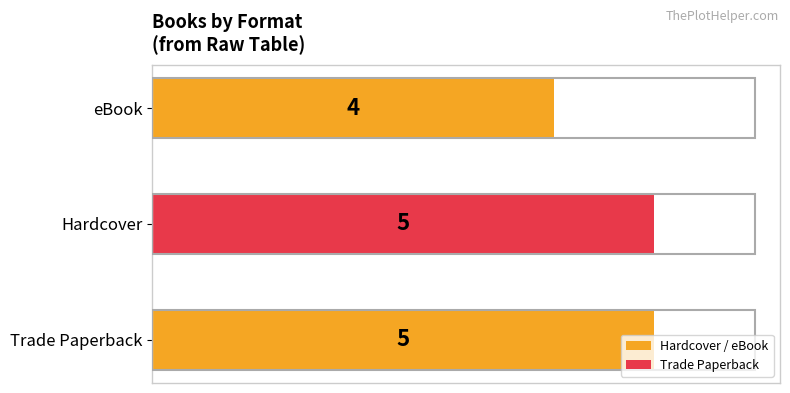

What is the sum of all values?

14